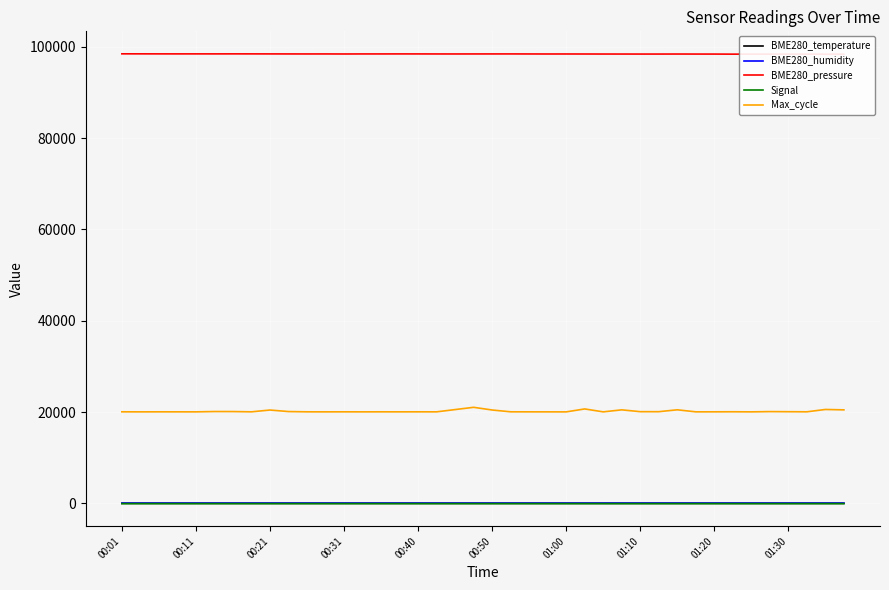

Which has a higher value, 14 or 11?

14